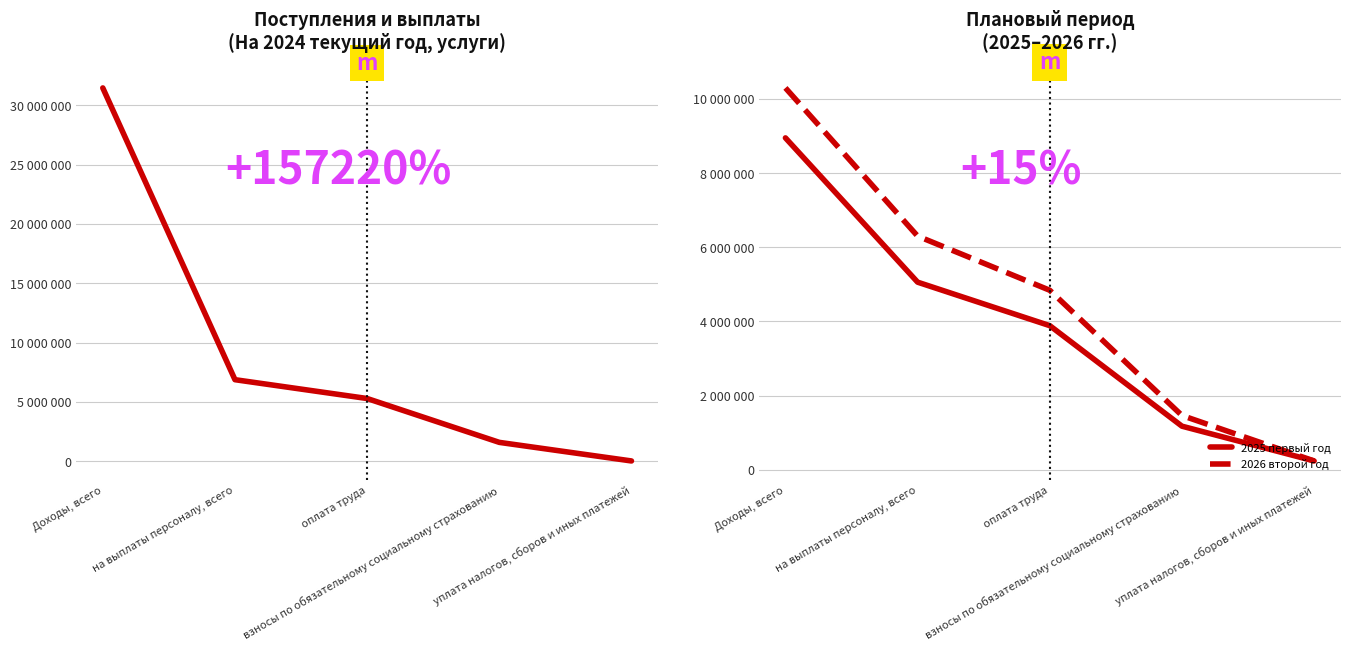

After their last crossing, which series has the higher values: На 2024 (услуги) or 2025 первый год?

2025 первый год